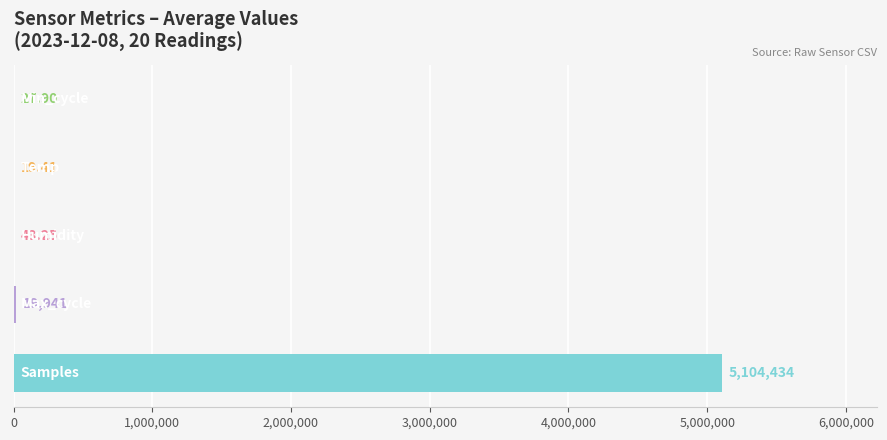

What is the sum of all values?

5124465.5